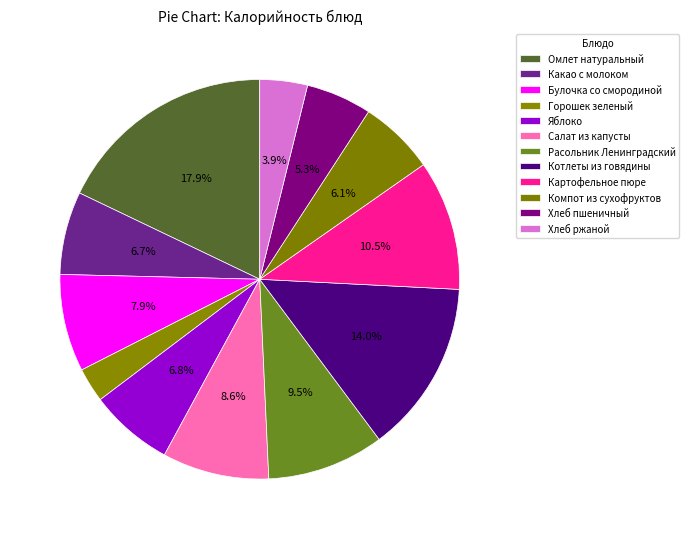

To the nearest percent, what portion does Хлеб ржаной represent?

4%